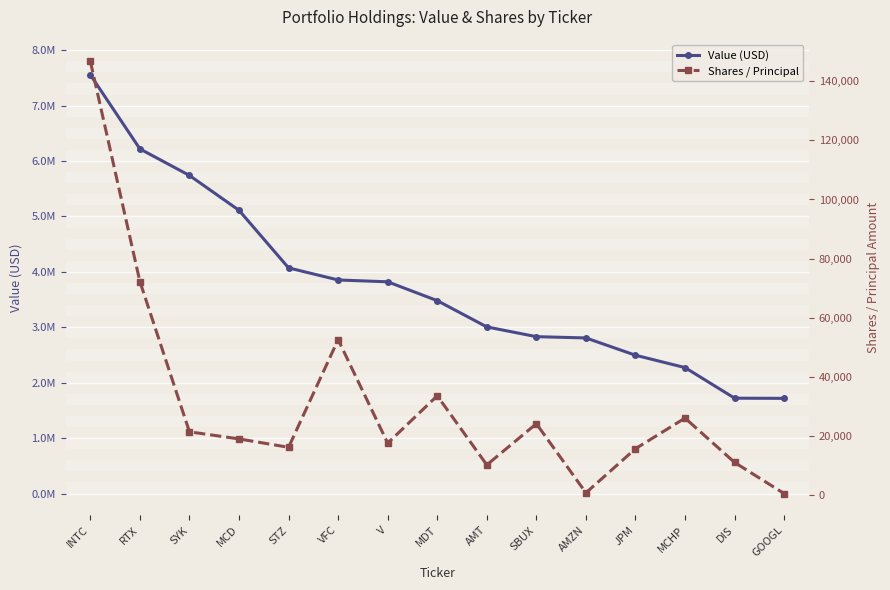

List the labels in order of Value (USD) value, smallest first.

GOOGL, DIS, MCHP, JPM, AMZN, SBUX, AMT, MDT, V, VFC, STZ, MCD, SYK, RTX, INTC